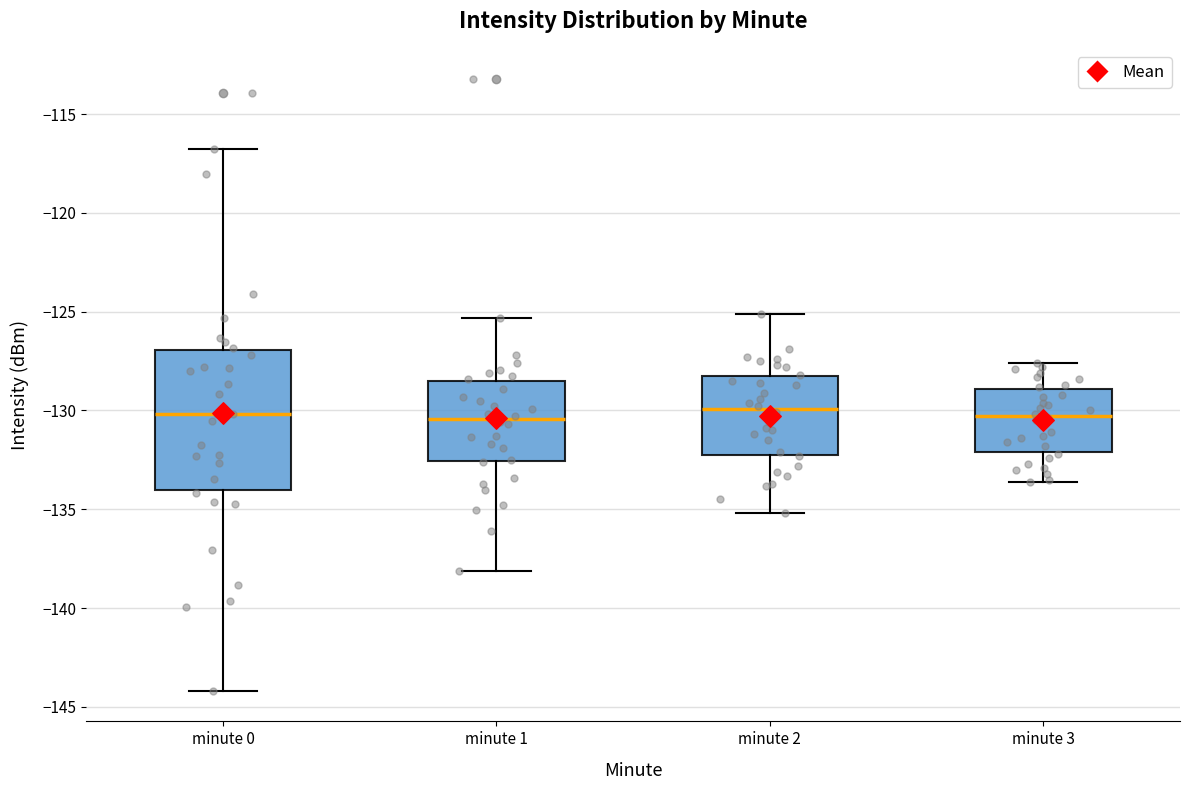

Where is the lower edge of the box for minute 0 on the y-axis? The values are not printed on the chart, so give them approximately, as read against the axis.

-134.0